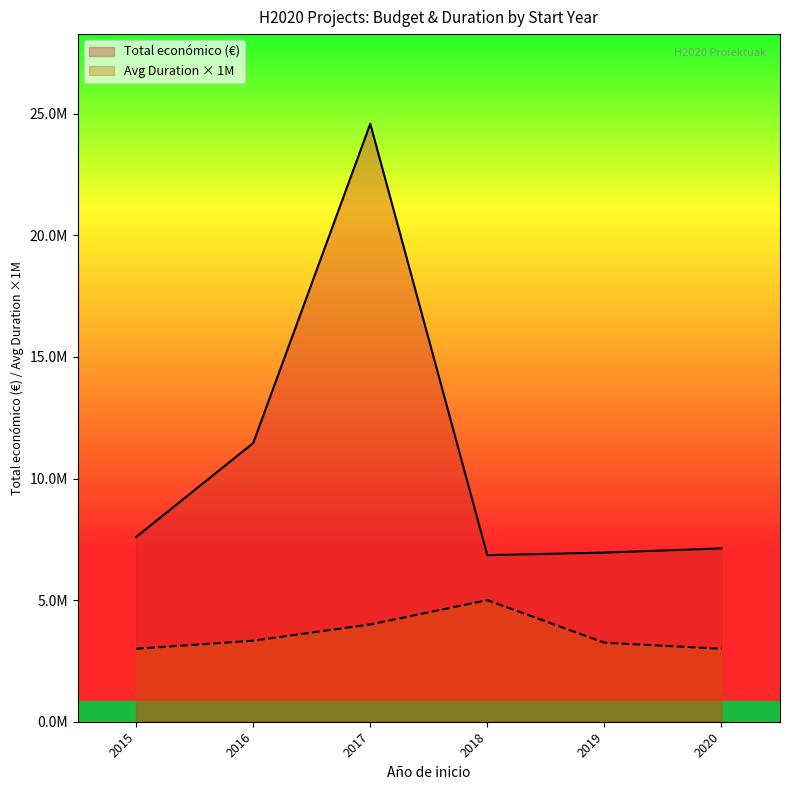

Between 2017 and 2020, which is larger?

2017